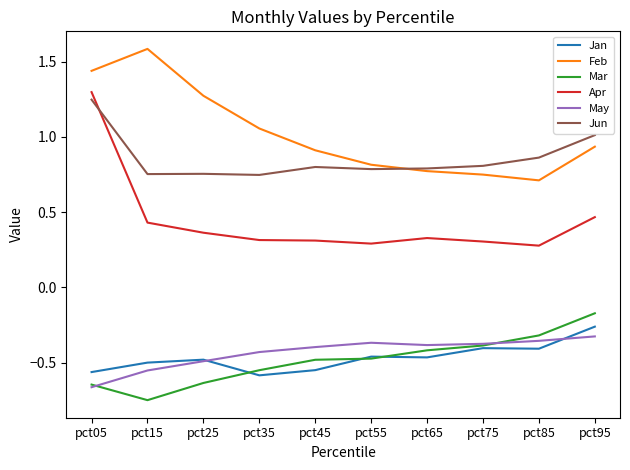

True or false: Jan has a value of -0.6 at pct45.

True